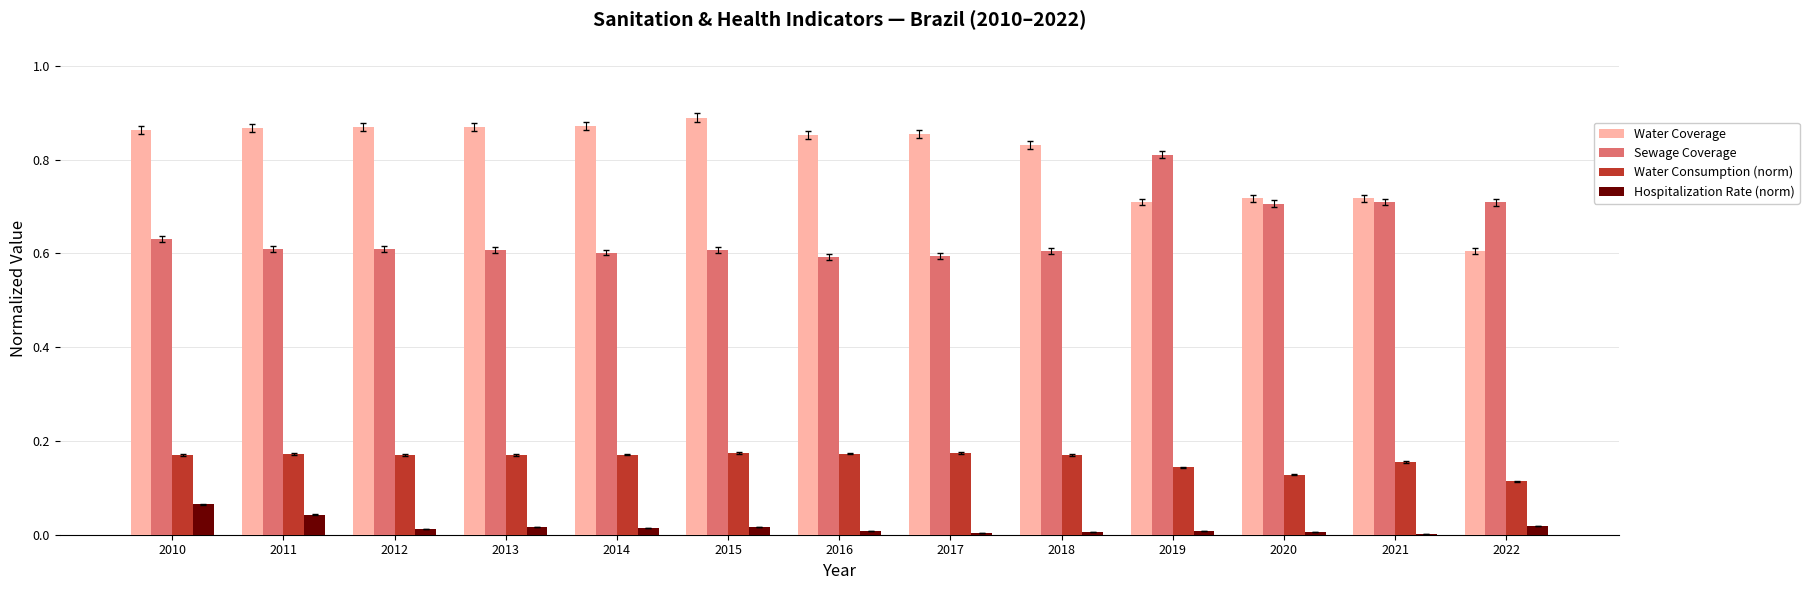

What is the sum of all Sewage Coverage values?

8.4